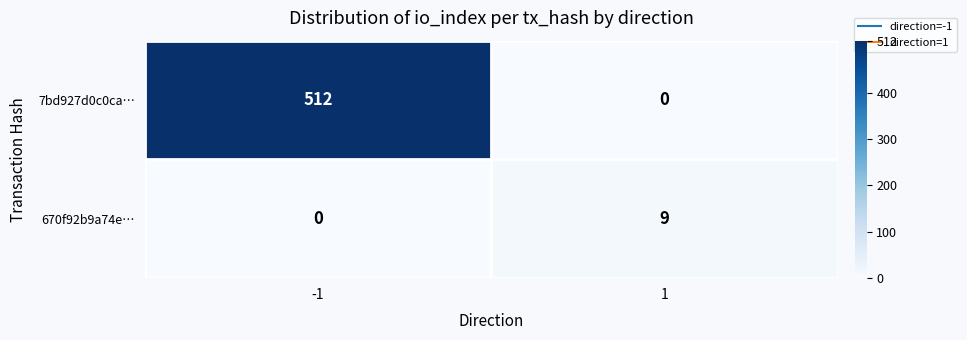

Which series changed the most between -1 and 1?

7bd927d0c0ca…